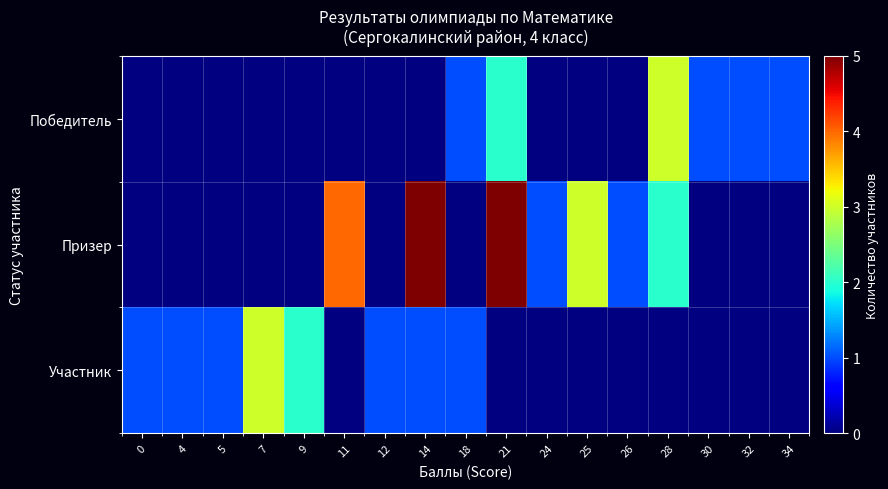

Rank the series at 28 from highest to lowest value.

Победитель, Призер, Участник